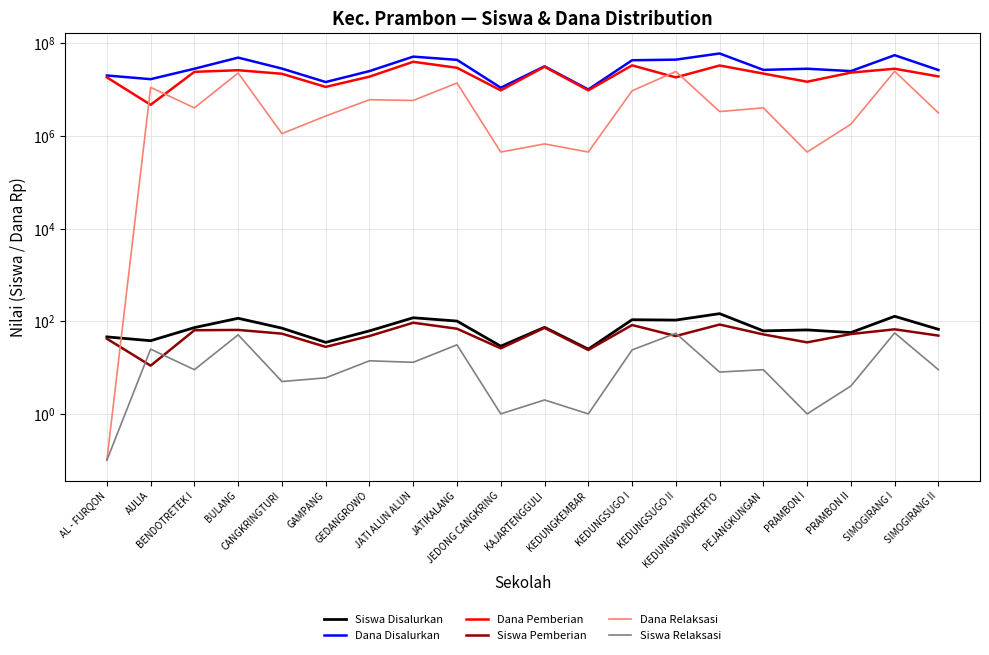

The Dana Disalurkan series shows 45101001.6 at CANGKRINGTURI. True or false?

False